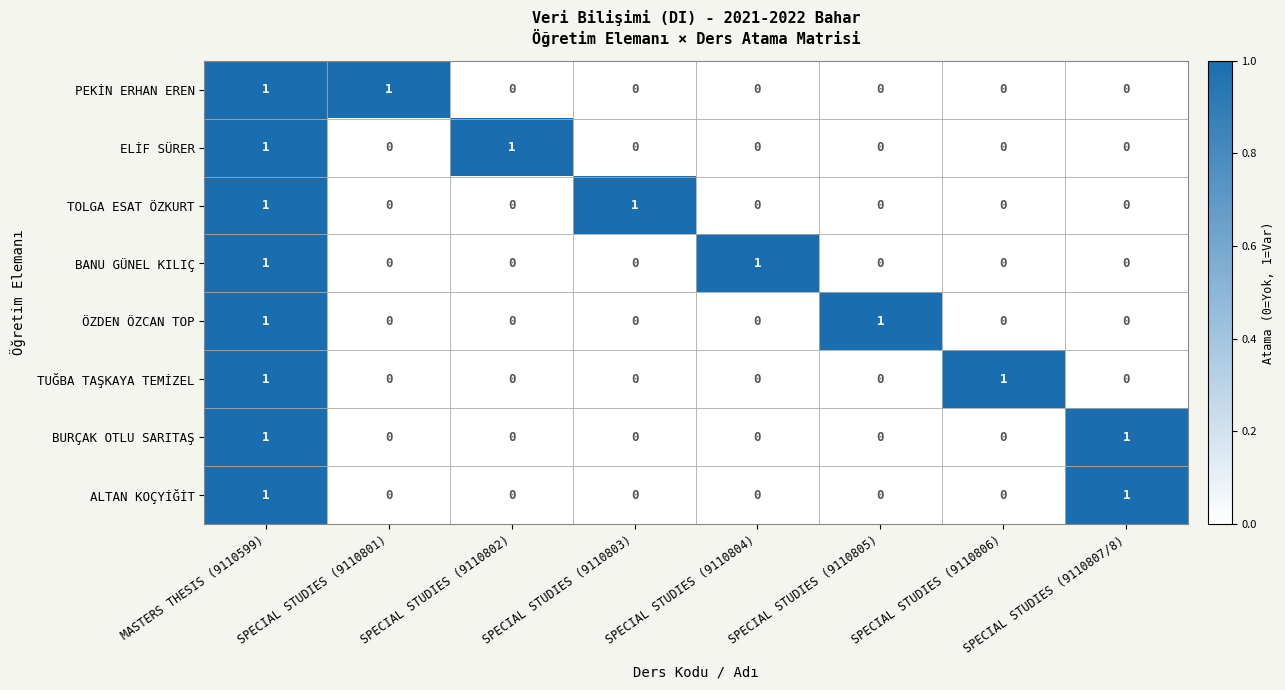

How many ÖZDEN ÖZCAN TOP values are between 0 and 1?

8